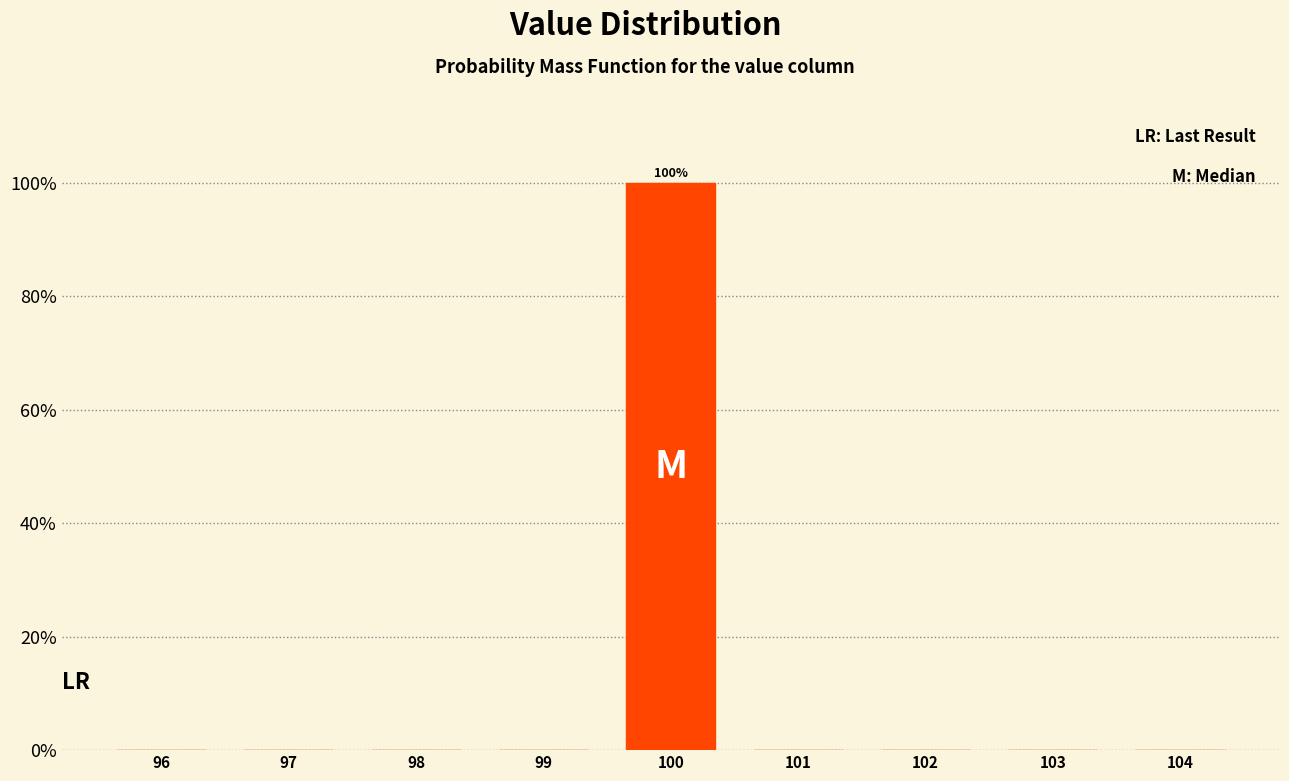

Which range on the x-axis has the tallest bar?

99.5 to 100.5